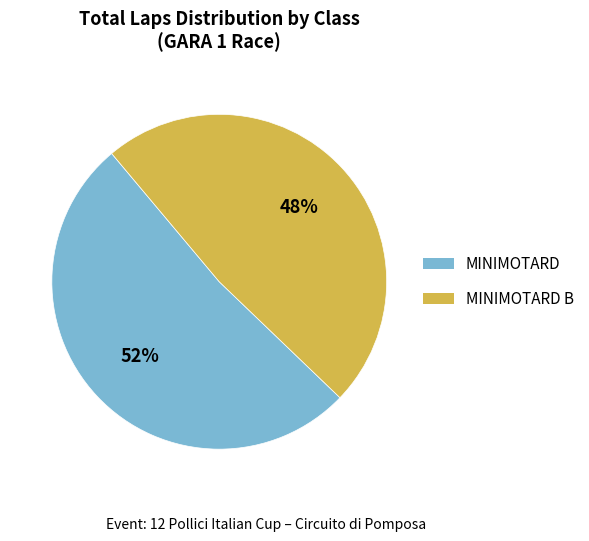

Does any single category account for the majority?

Yes